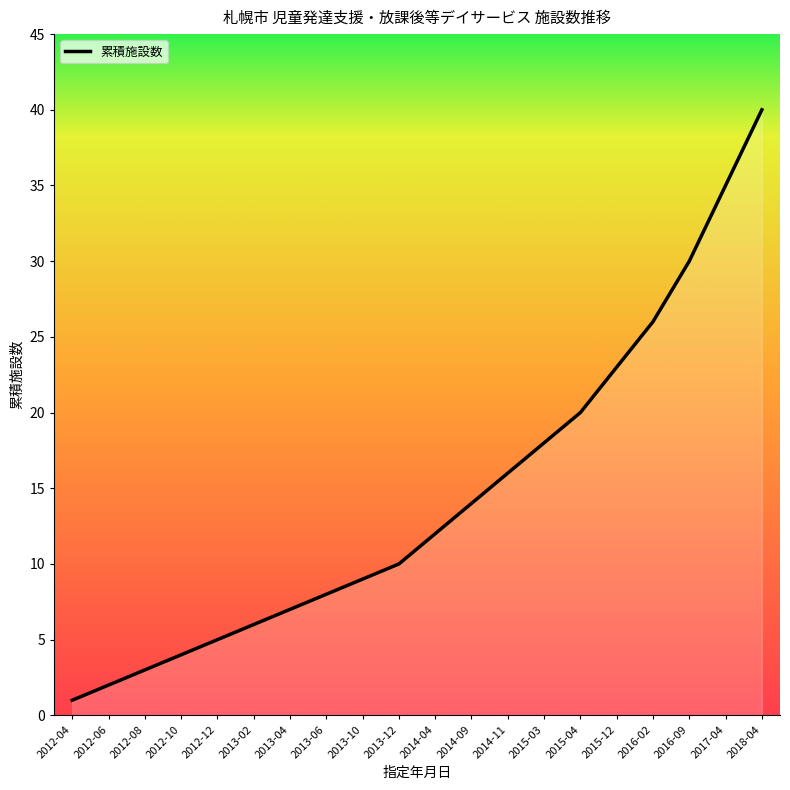

What is the average value?

14